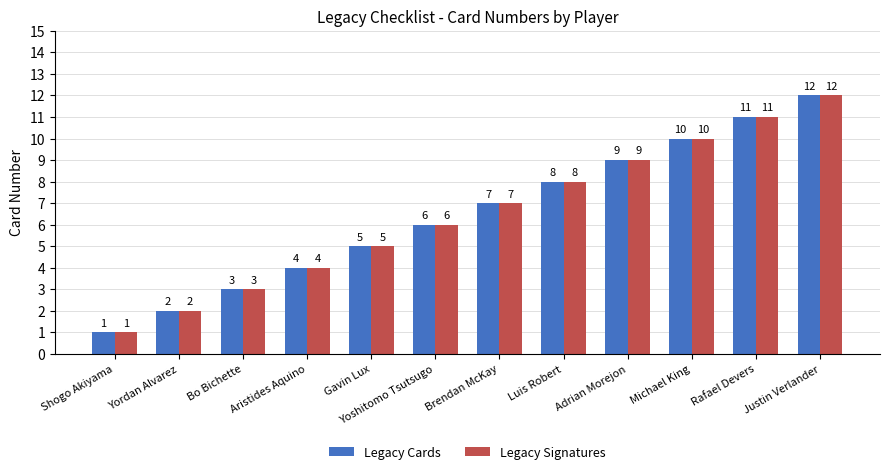

True or false: Legacy Cards has a value of 15 at Adrian Morejon.

False